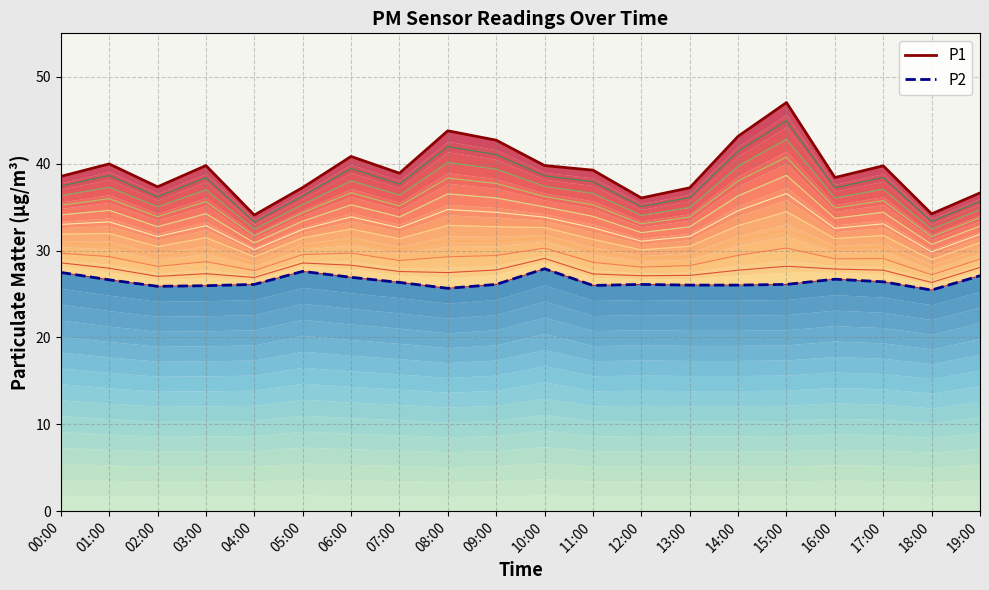

What is the label of the 19th point from the left?

18:00